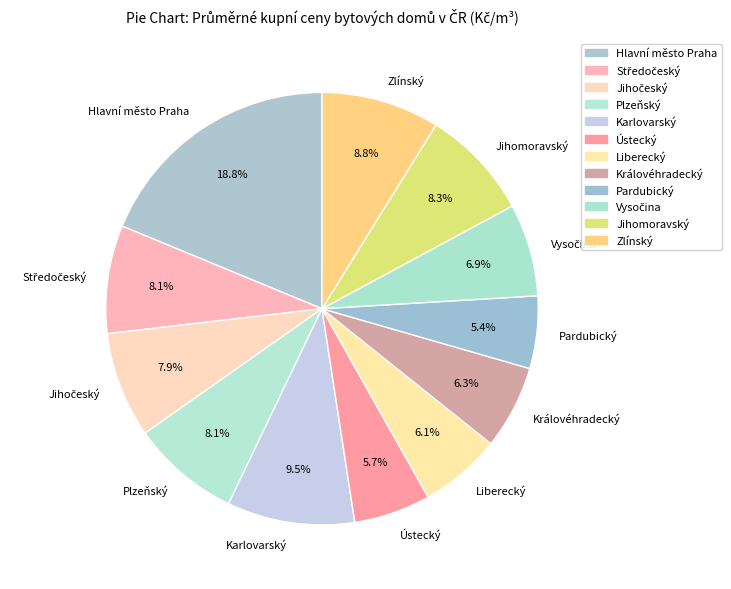

Which slice is the largest?

Hlavní město Praha